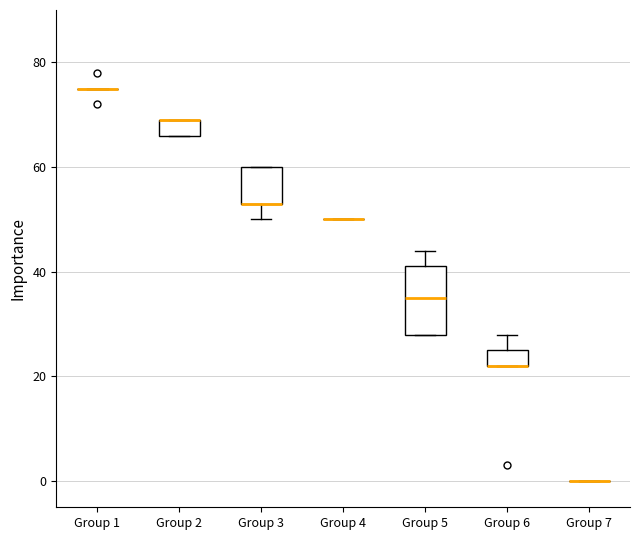

Where is the upper edge of the box for Group 3 on the y-axis? The values are not printed on the chart, so give them approximately, as read against the axis.

60